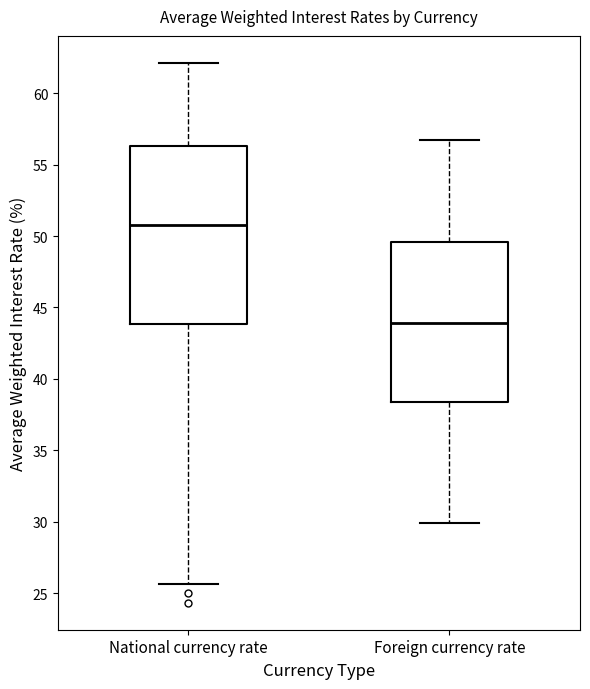

Comparing the boxes themselves (not the whiskers), which one is the tallest?

National currency rate